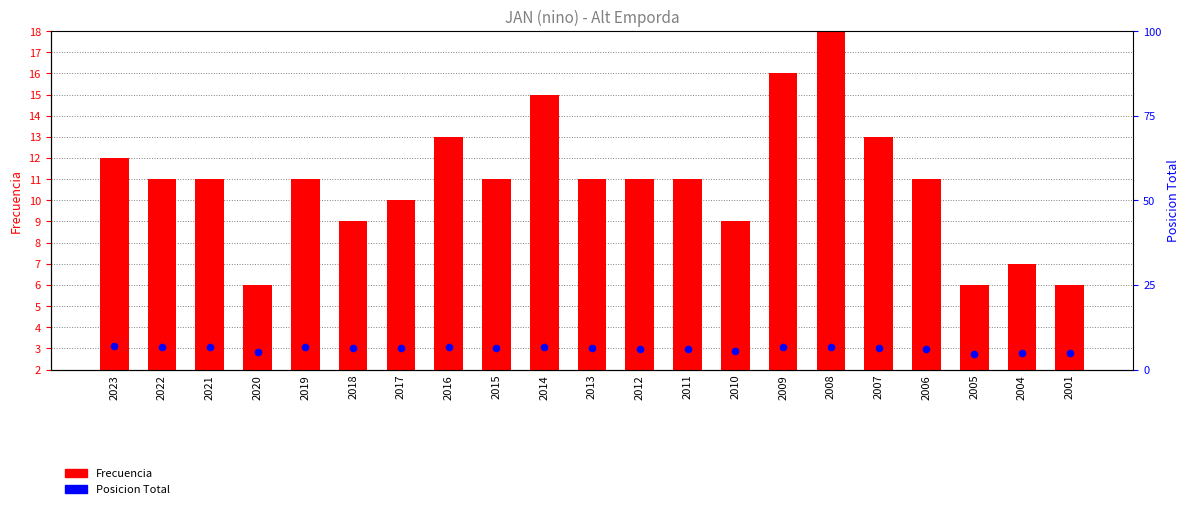

Which series reaches the maximum Y coordinate?

Frecuencia